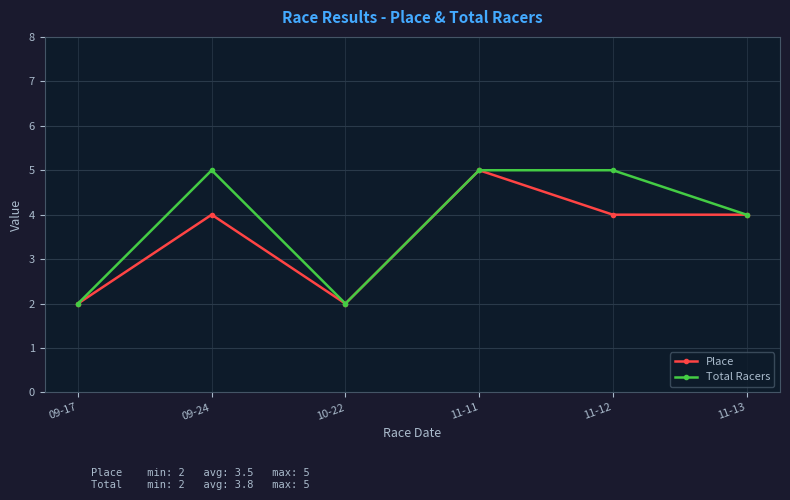

How many Total Racers values are between 2 and 5?

6